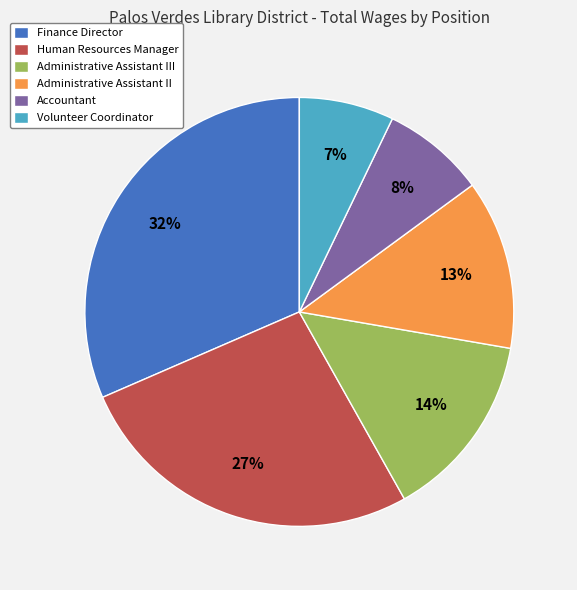

Combined, do Administrative Assistant III and Accountant account for over 50%?

No